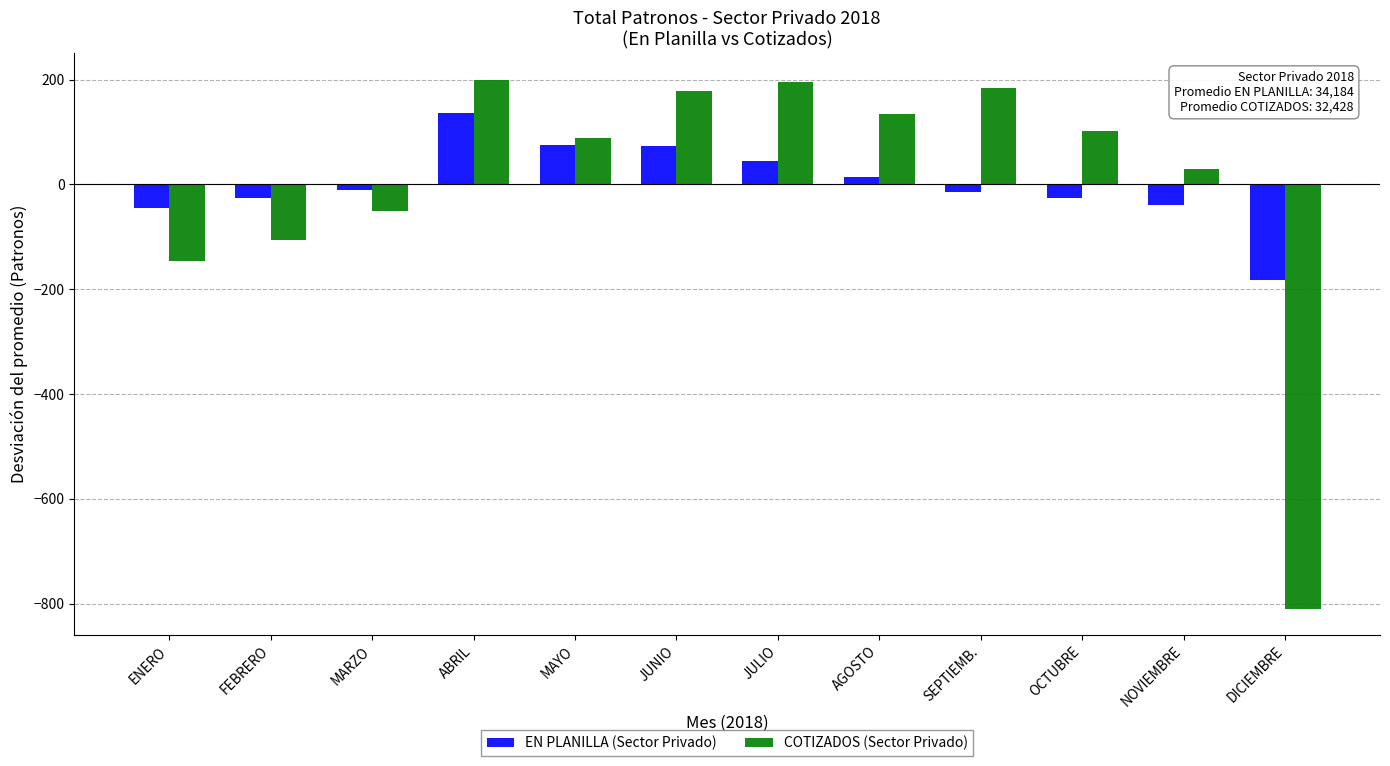

What value does the EN PLANILLA (Sector Privado) series have at ENERO?

-45.2